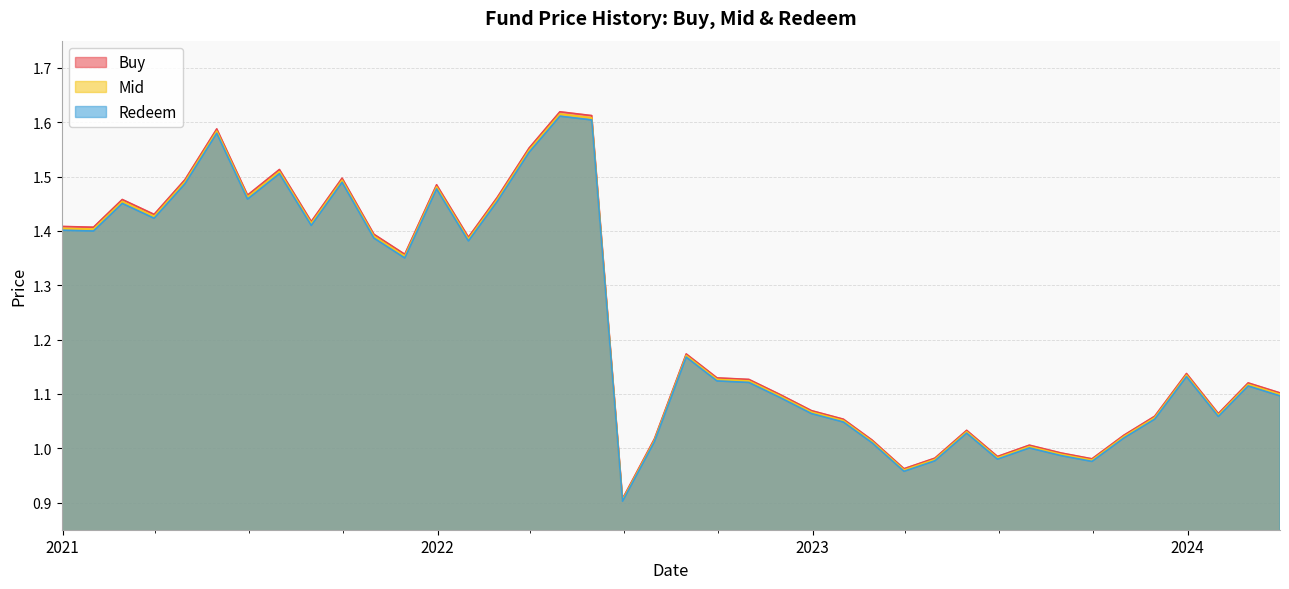

What is the minimum value for Buy?

0.9